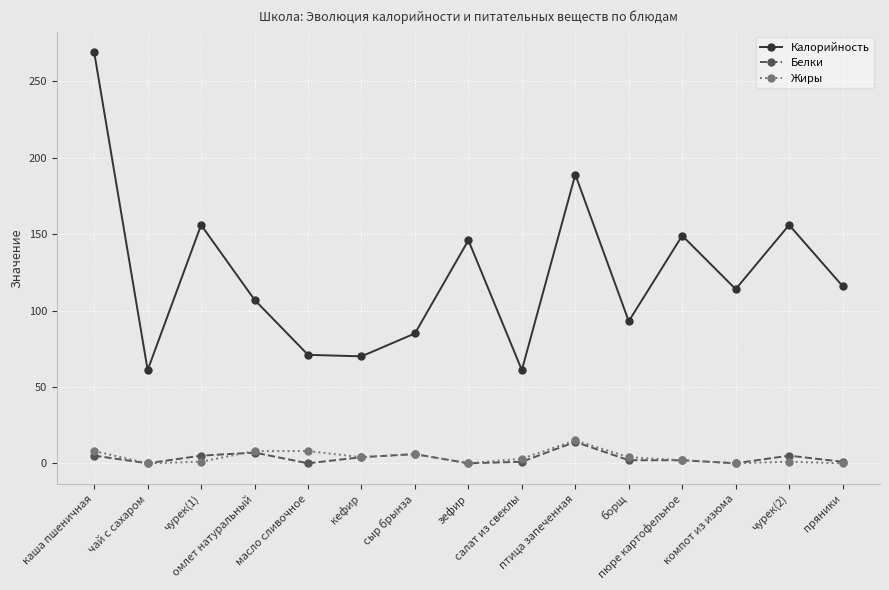

What is the label of the 8th point from the right?

зефир